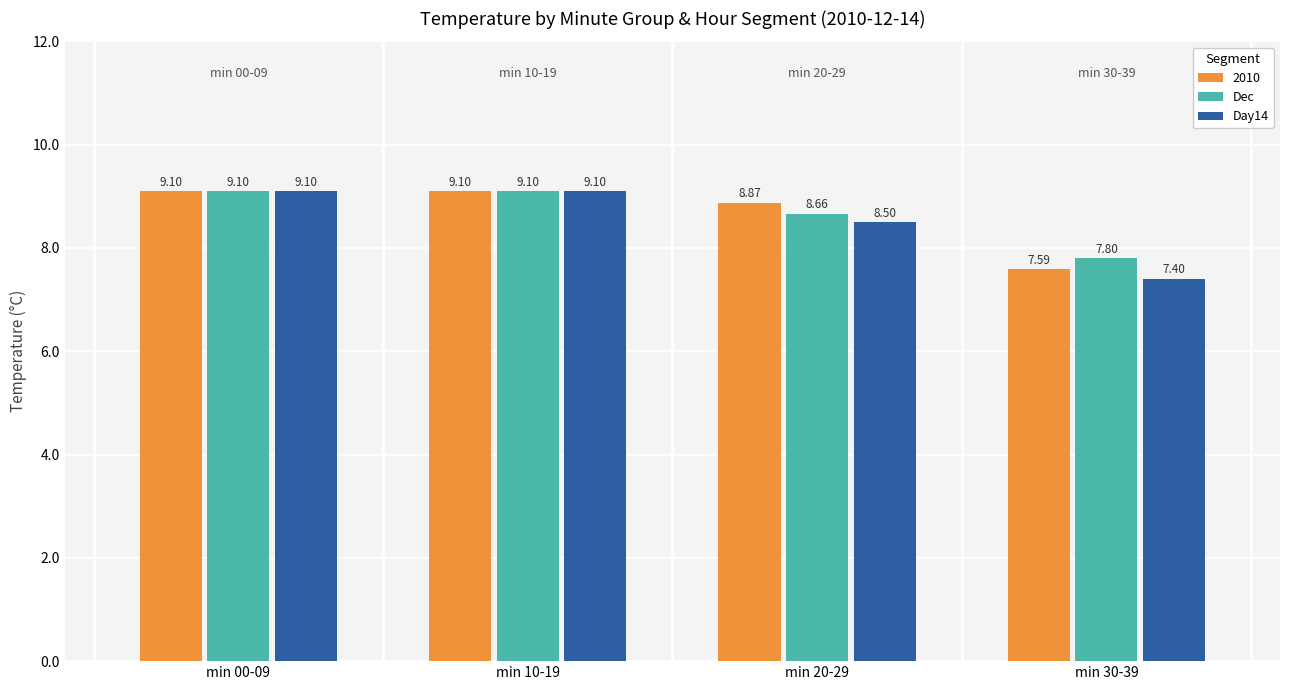

What is the label of the 1st bar from the right?

min 30-39